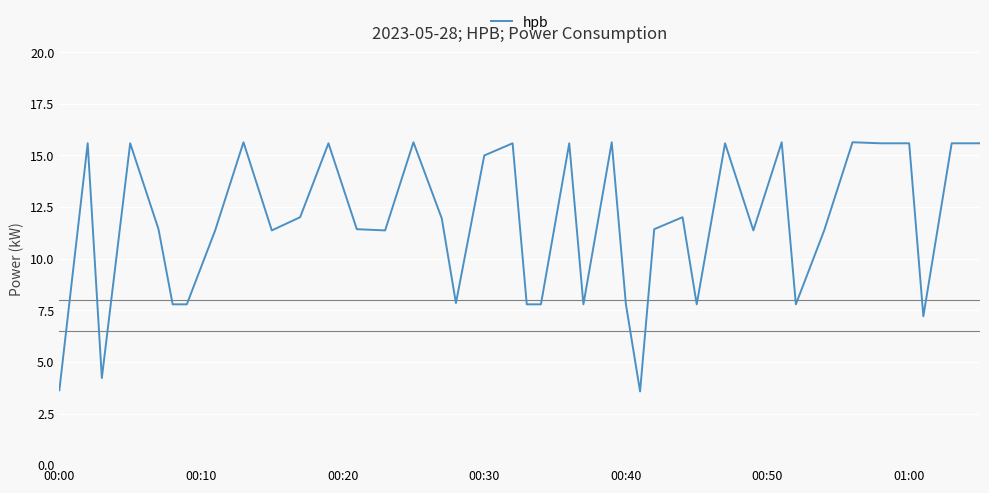

How many values exceed 11?

27